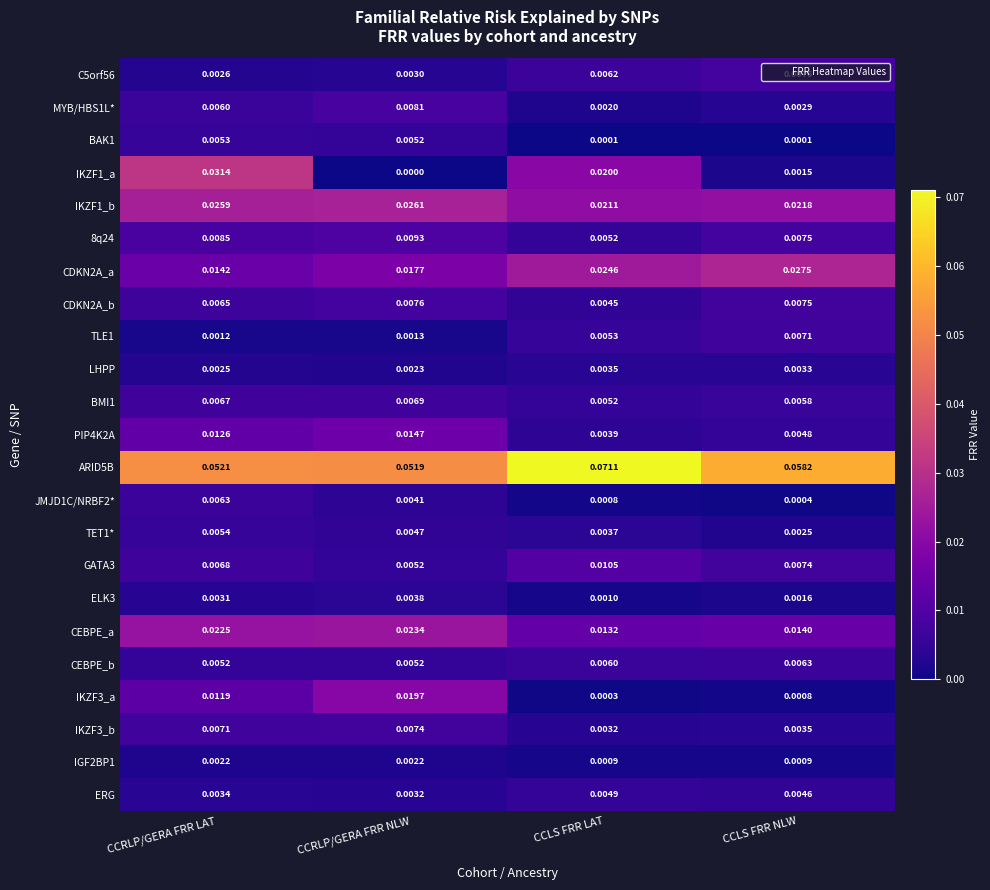

Rank the categories by ARID5B value from highest to lowest.

CCLS FRR LAT, CCLS FRR NLW, CCRLP/GERA FRR LAT, CCRLP/GERA FRR NLW